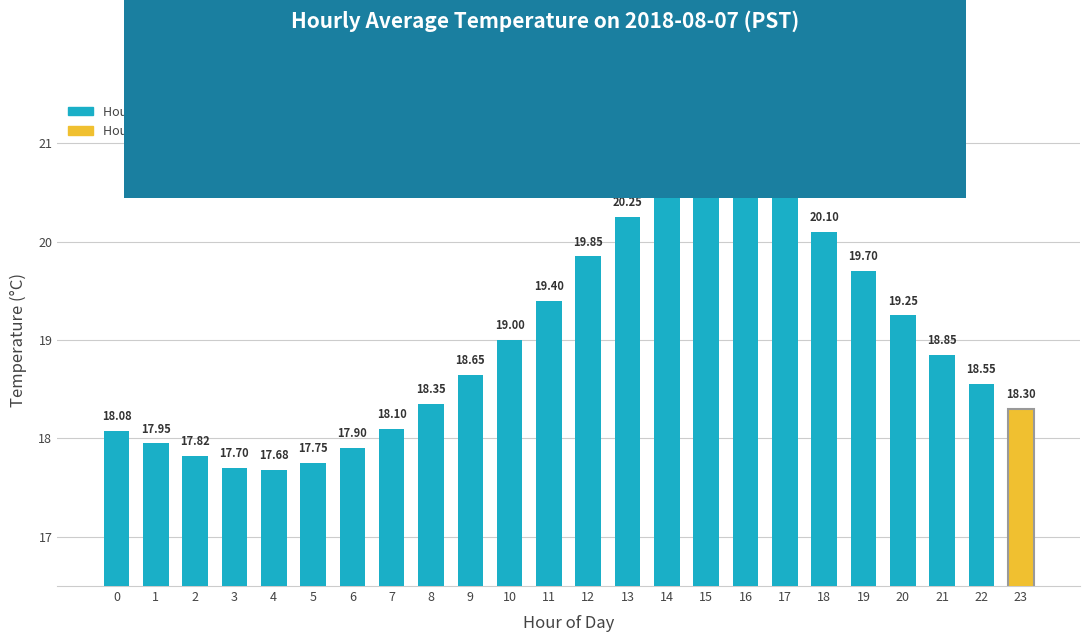

What is the sum of all values?

455.6